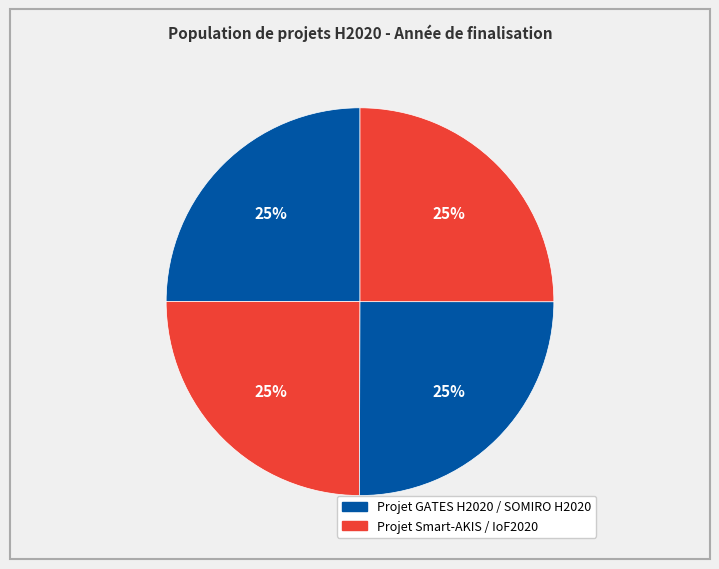

How many slices are in this pie chart?

4